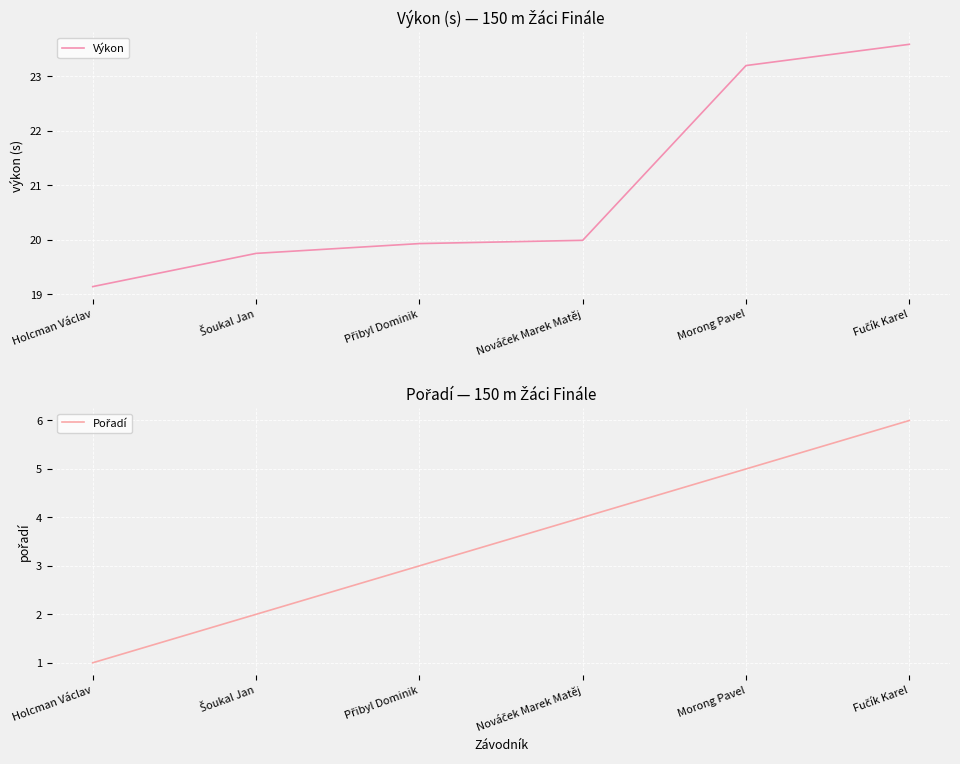

Reading left to right, transcribe all the data shown in this chart.

Výkon: 19.1	19.8	19.9	20.0	23.2	23.6
Pořadí: 1.0	2.0	3.0	4.0	5.0	6.0